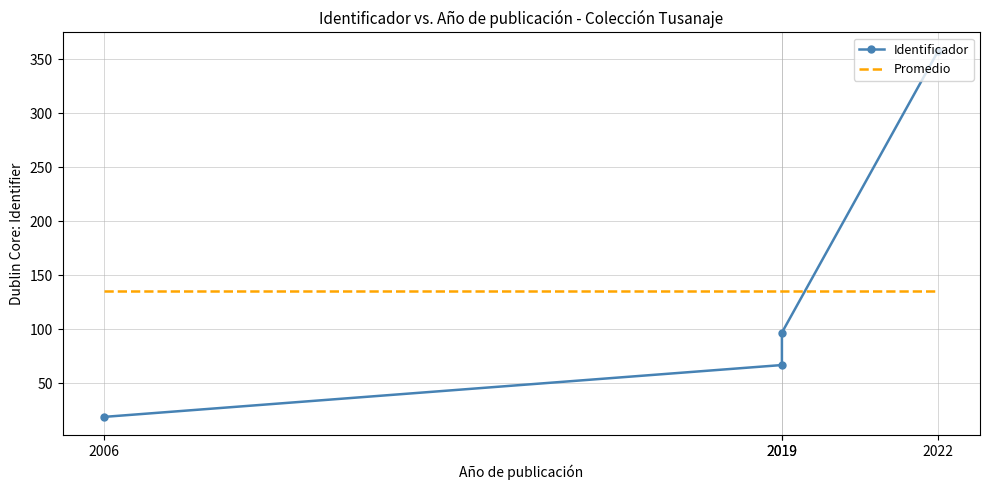

How many categories are shown in the chart?

4